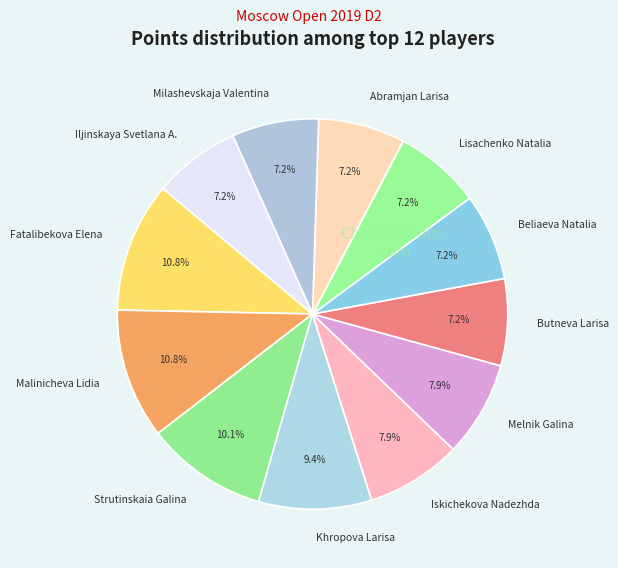

Is it true that Malinicheva Lidia is 16% of the pie?

False